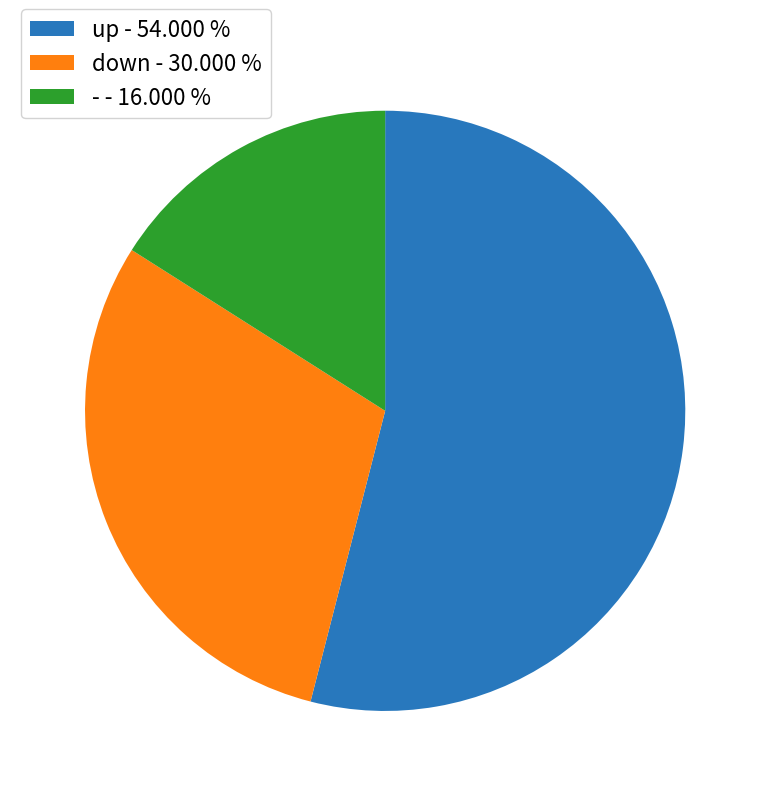

Approximately how many times larger is the value at - - 16.000 % compared to down - 30.000 %?

0.5